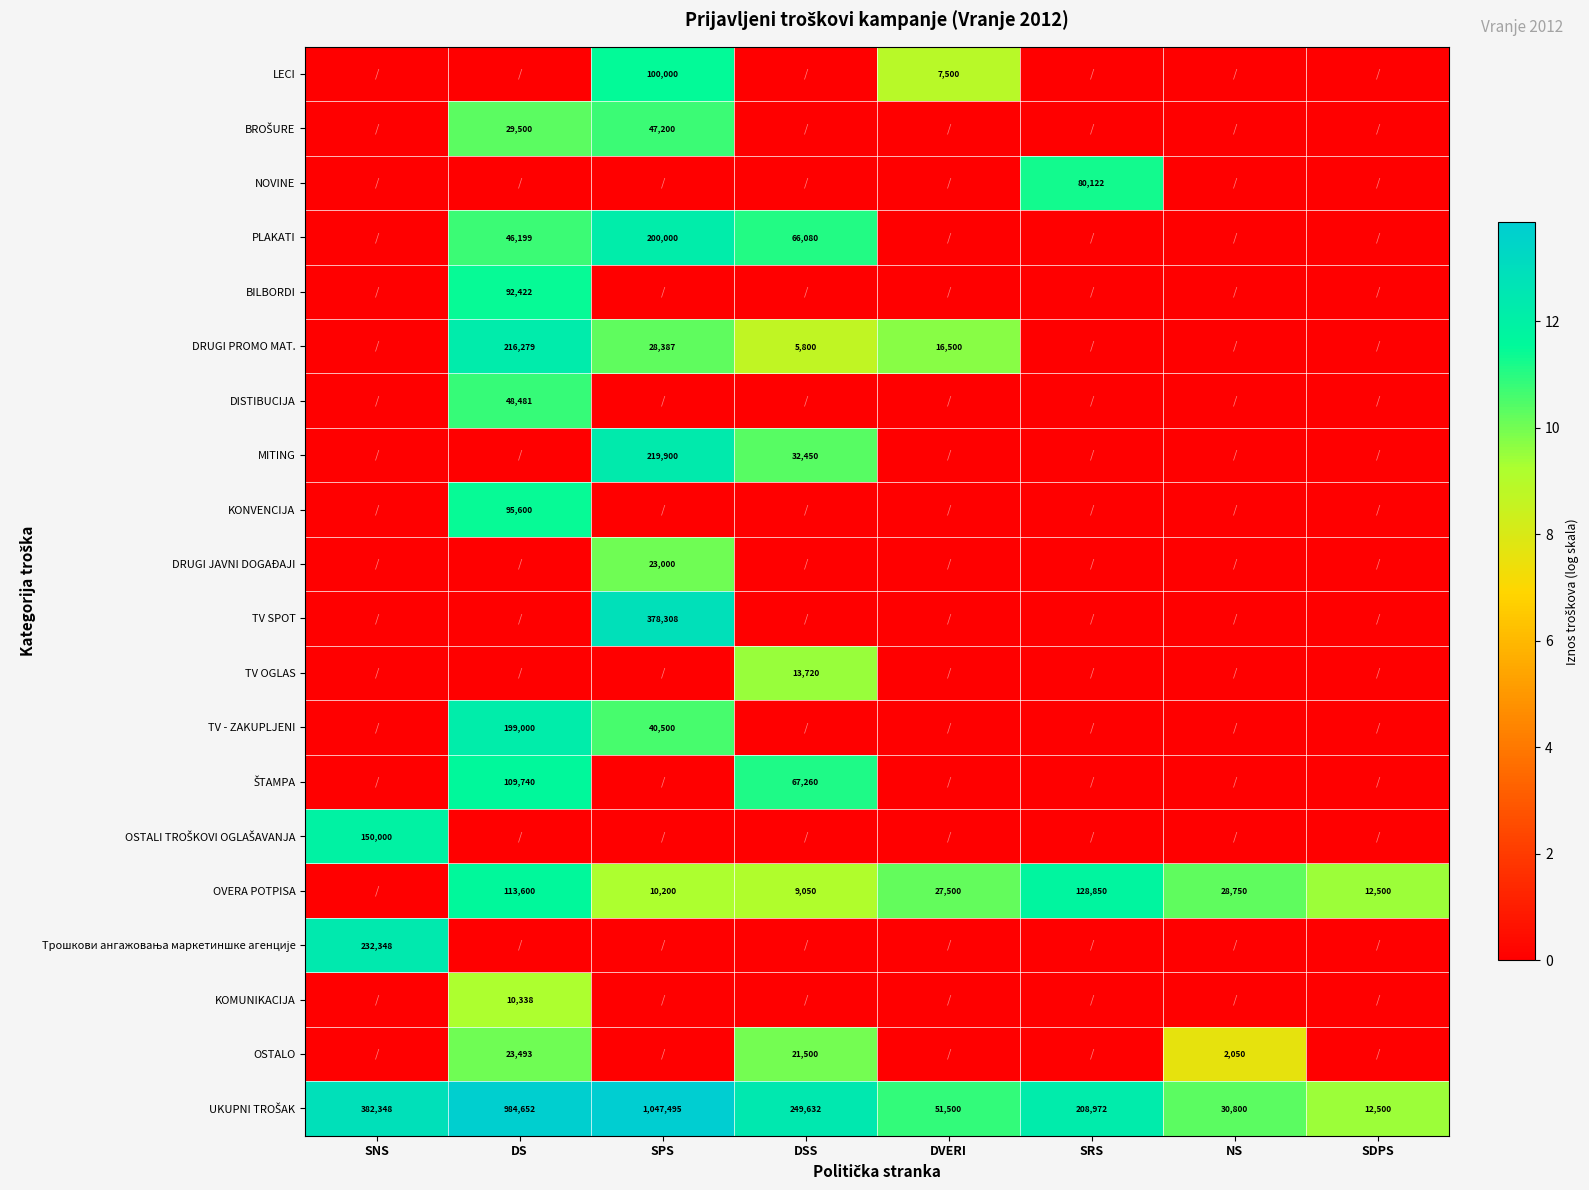

The value of OVERA POTPISA at DVERI is 15127. True or false?

False